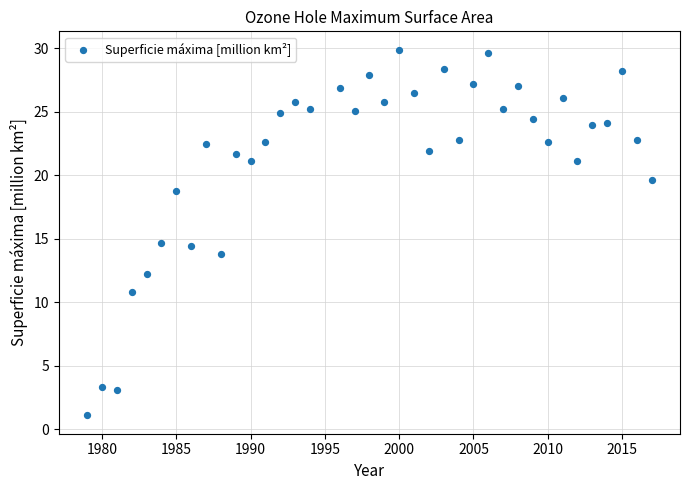

What is the range of Y values (max minus min)?

28.8